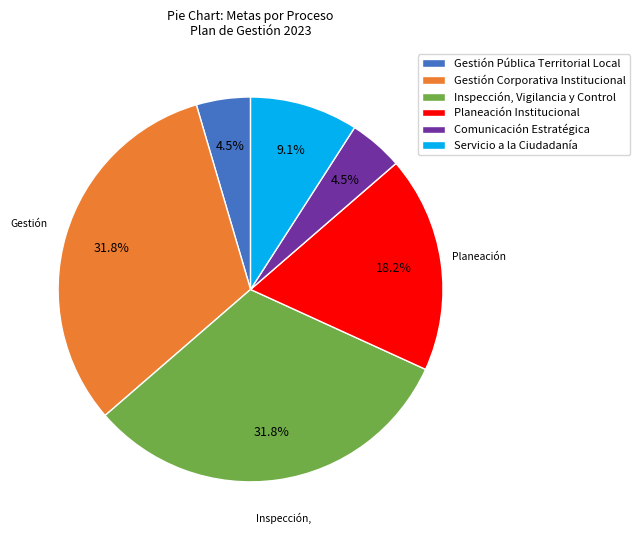

What percentage is the Planeación Institucional slice, to the nearest percent?

18%